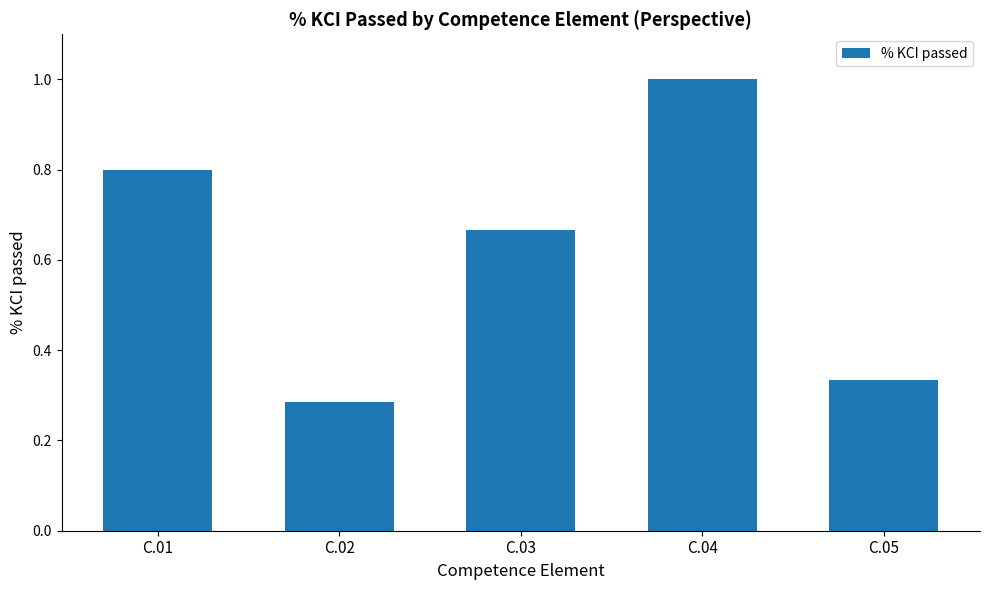

How many series are shown in this chart?

1